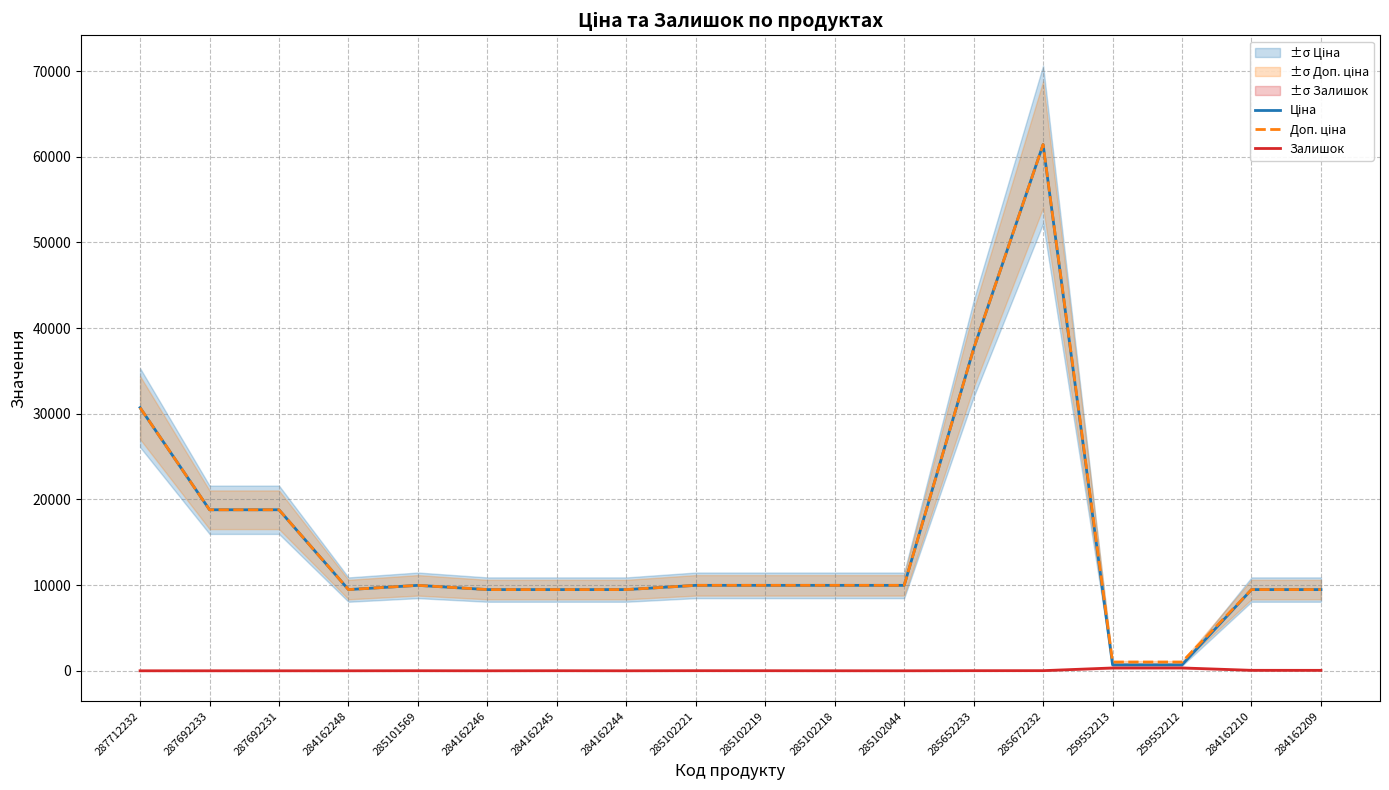

How many interior local peaks does the Залишок series have?

4